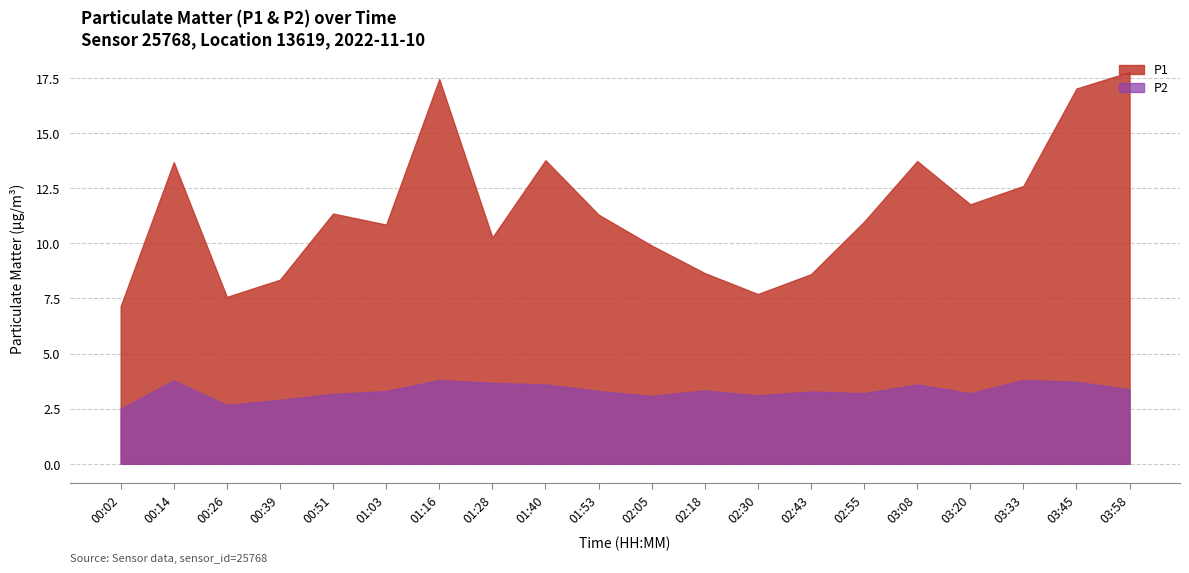

How many lines are shown in the chart?

2